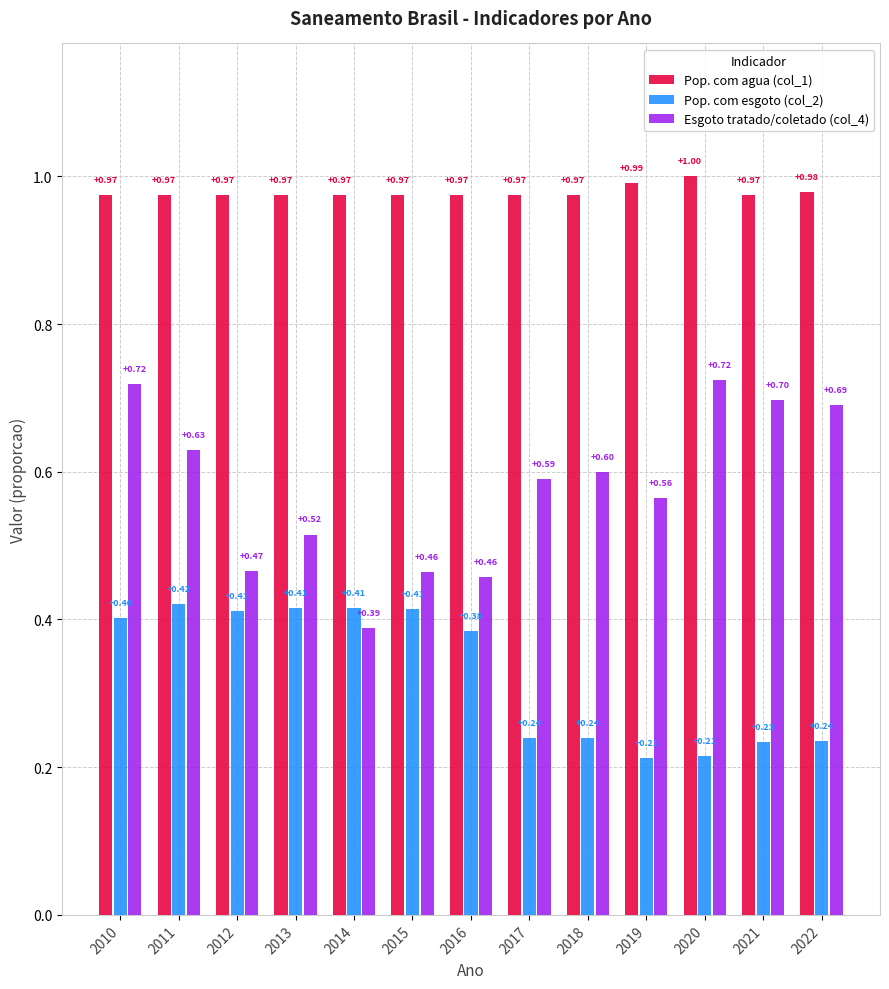

What is the average value of the Pop. com esgoto (col_2) series?

0.3